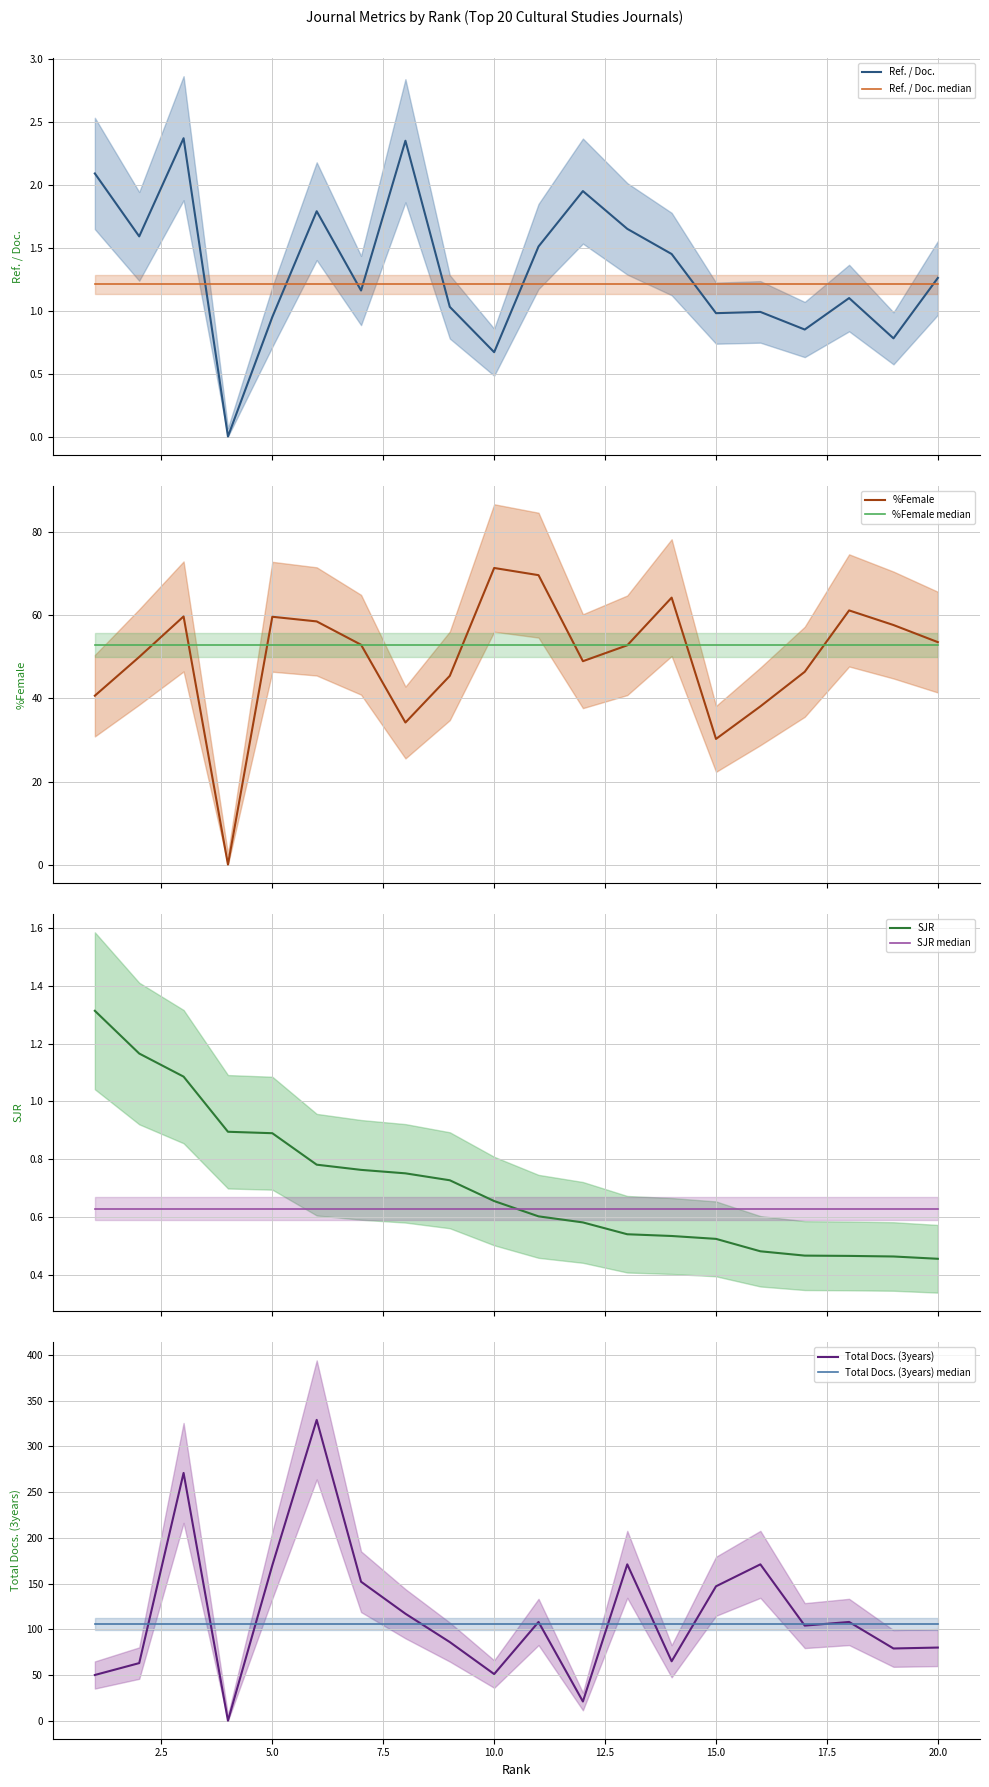

Which series has the widest spread of values?

Total Docs. (3years)